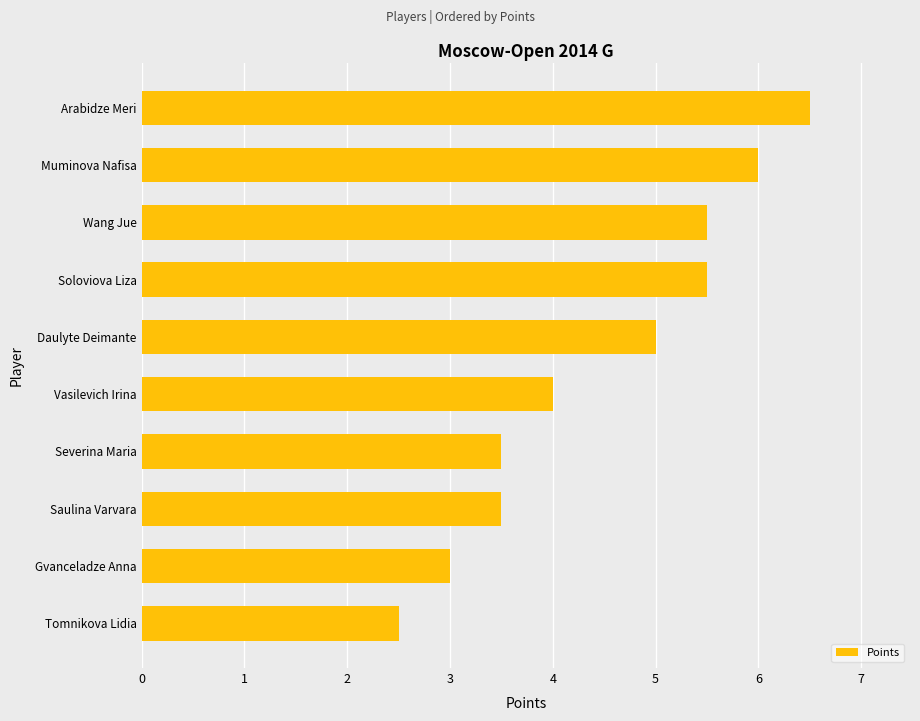

The chart shows a value of 3.4 at Soloviova Liza. True or false?

False